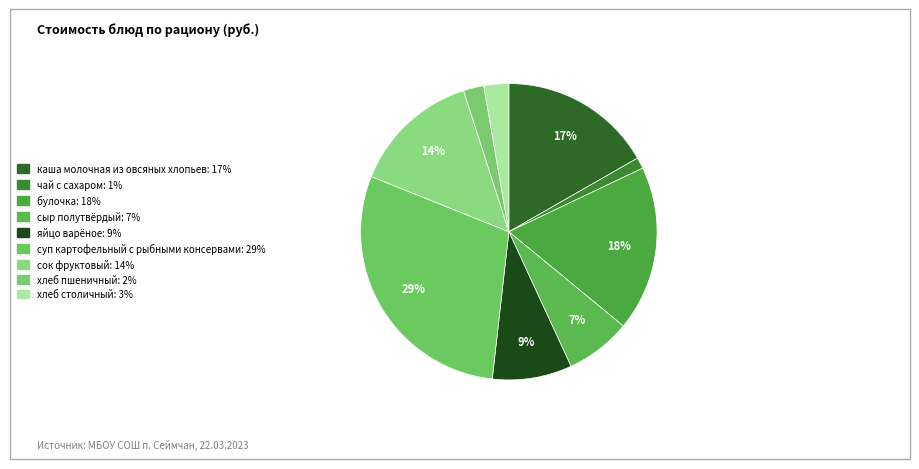

What percentage is the чай с сахаром slice, to the nearest percent?

1%